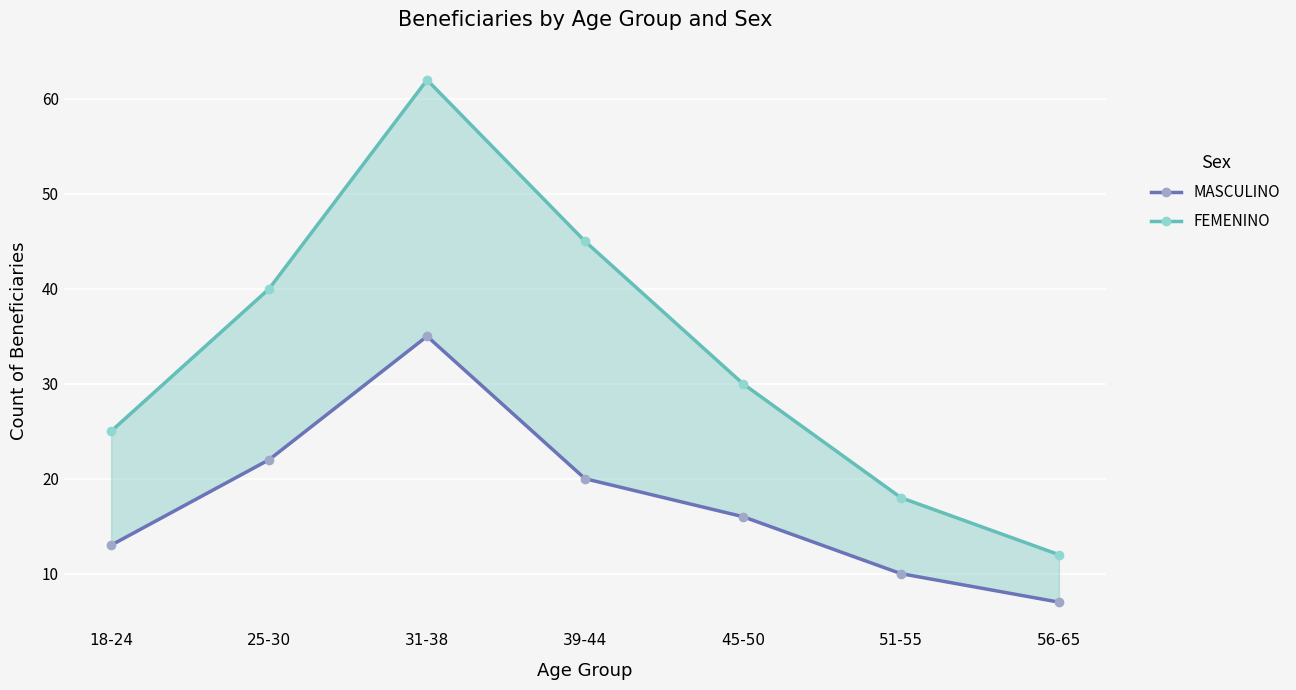

How many data points in MASCULINO are less than 16?

3